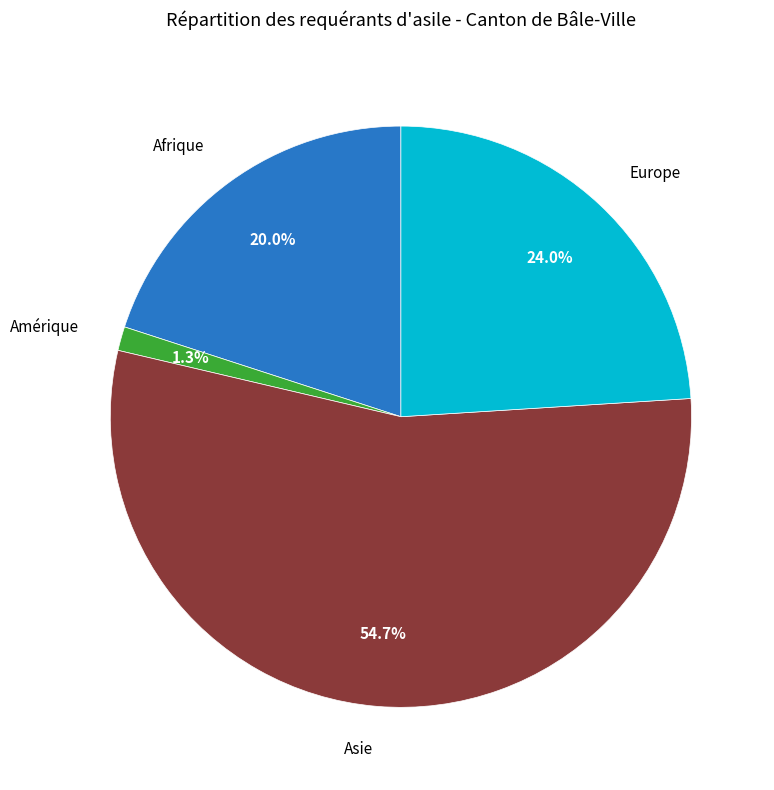

Is there any slice that represents more than half of the pie?

Yes